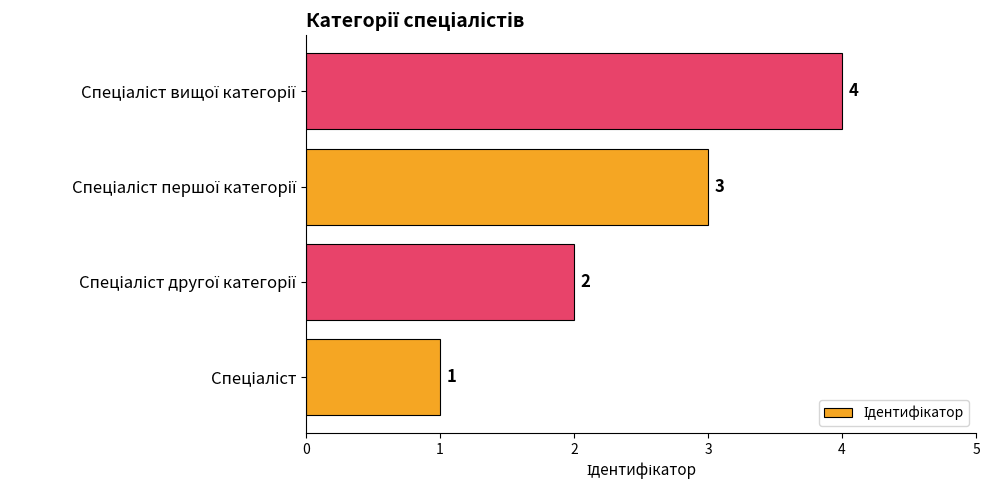

What is the greatest value displayed?

4